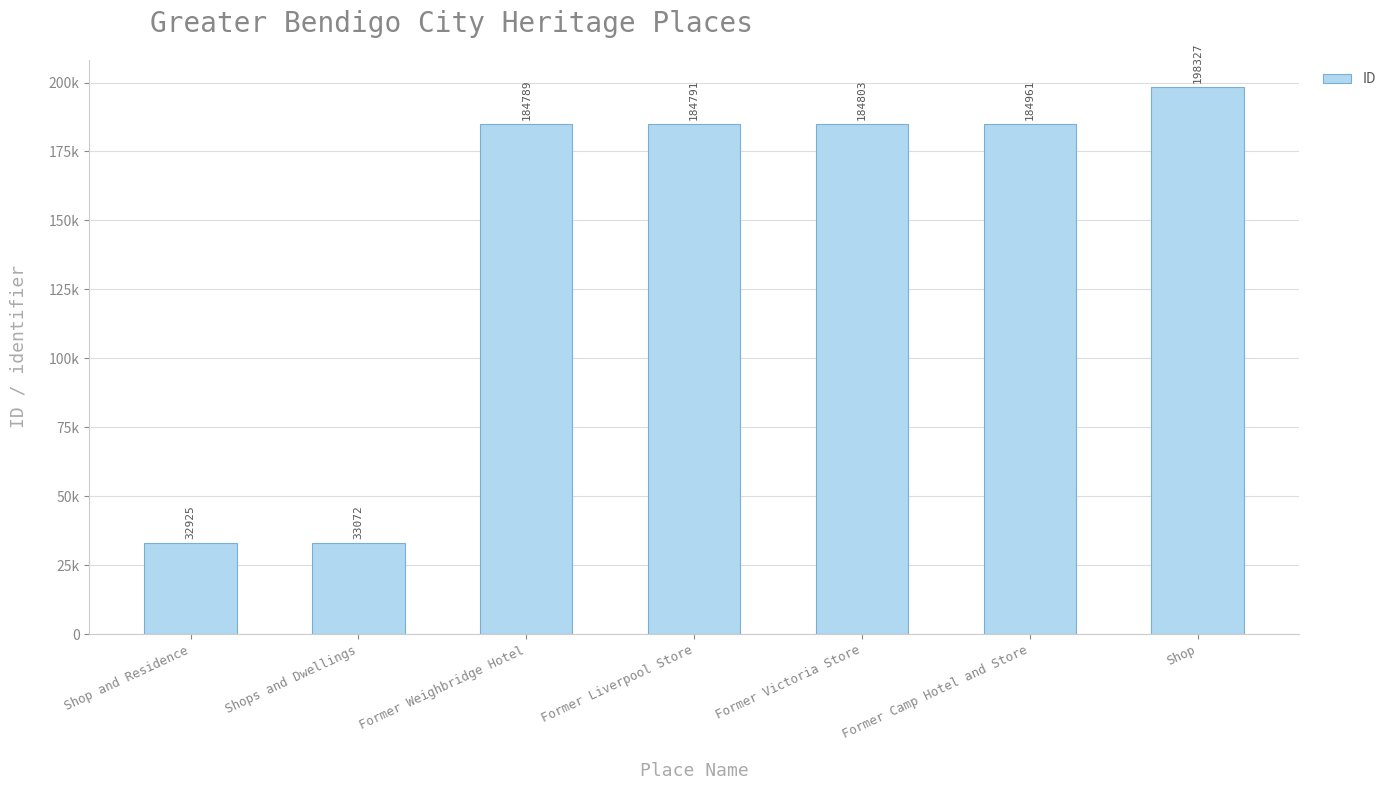

Reading right to left, what are all the values shown in this chart?

198327	184961	184803	184791	184789	33072	32925